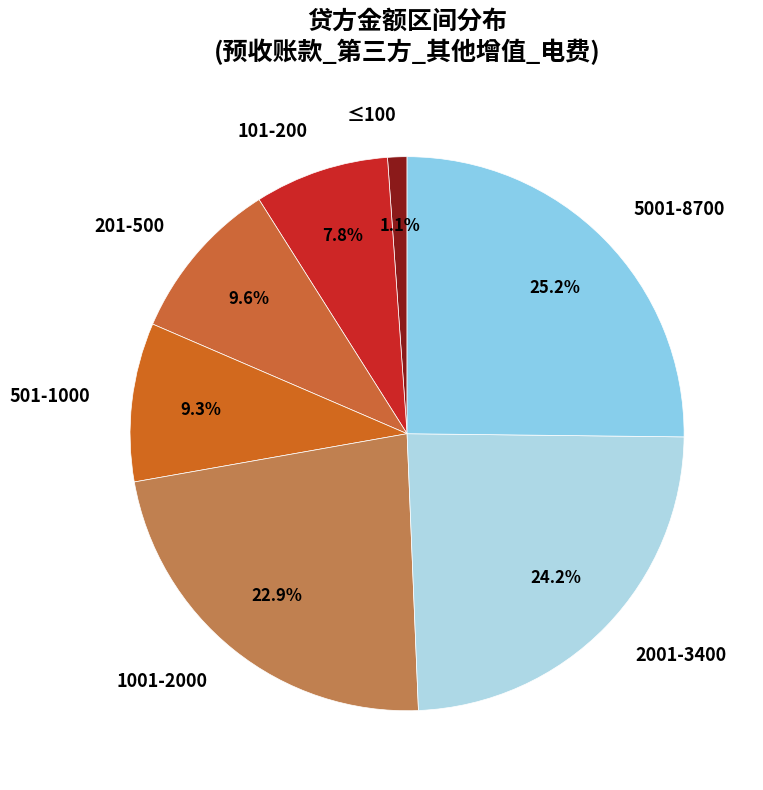

Which category has the biggest portion of the pie?

5001-8700